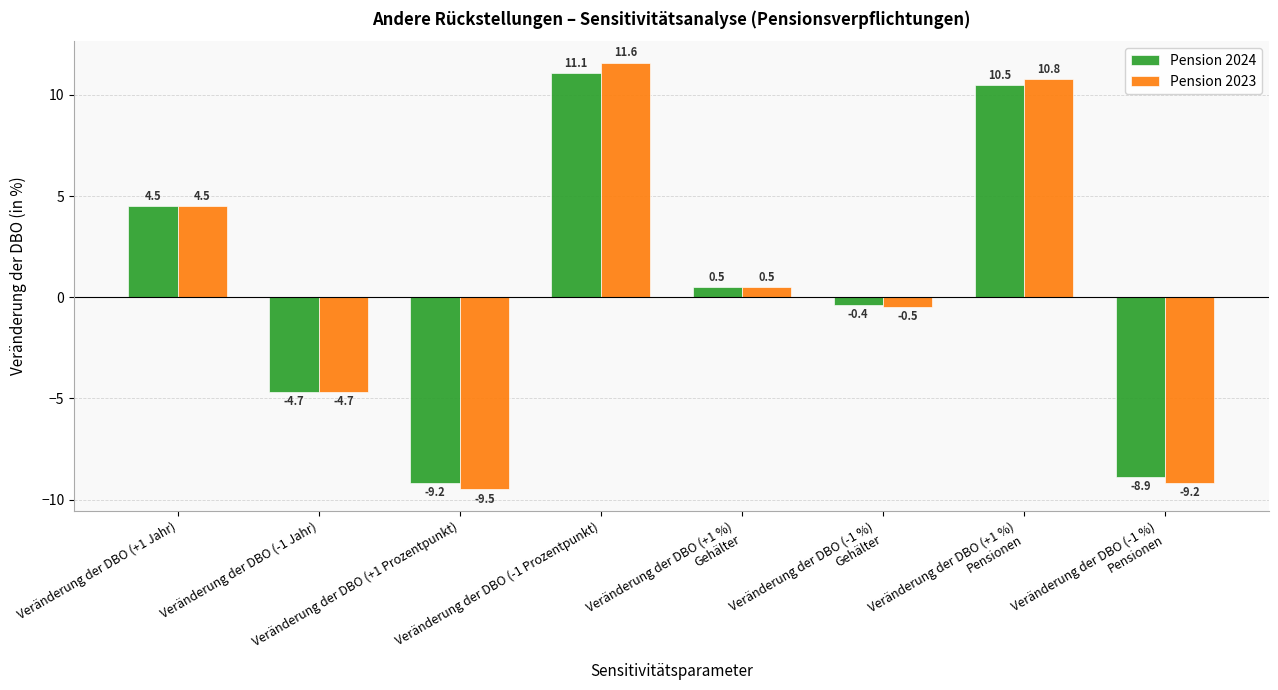

What is the difference between the second highest and second lowest values in the Pension 2023 series?

20.0